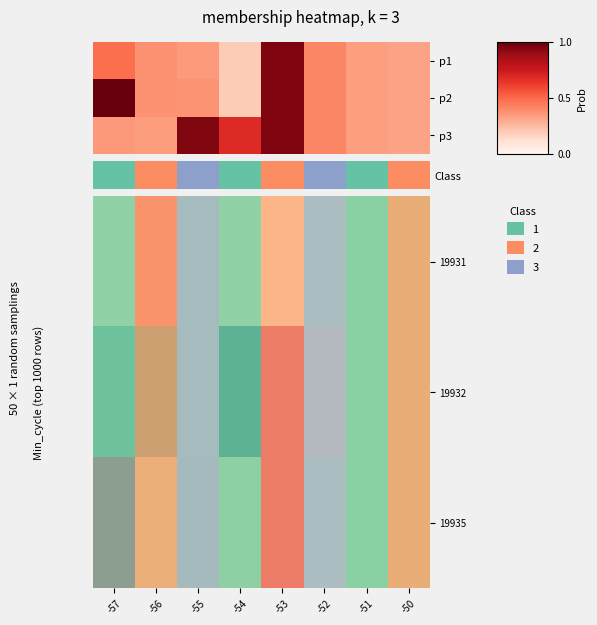

What is the difference between the highest and lowest values at -54?

0.4